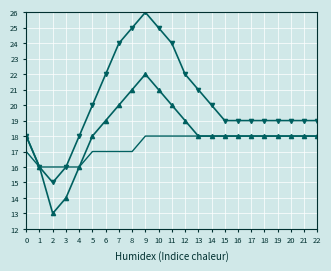

What is the spread (max minus min) of values at 9?

8